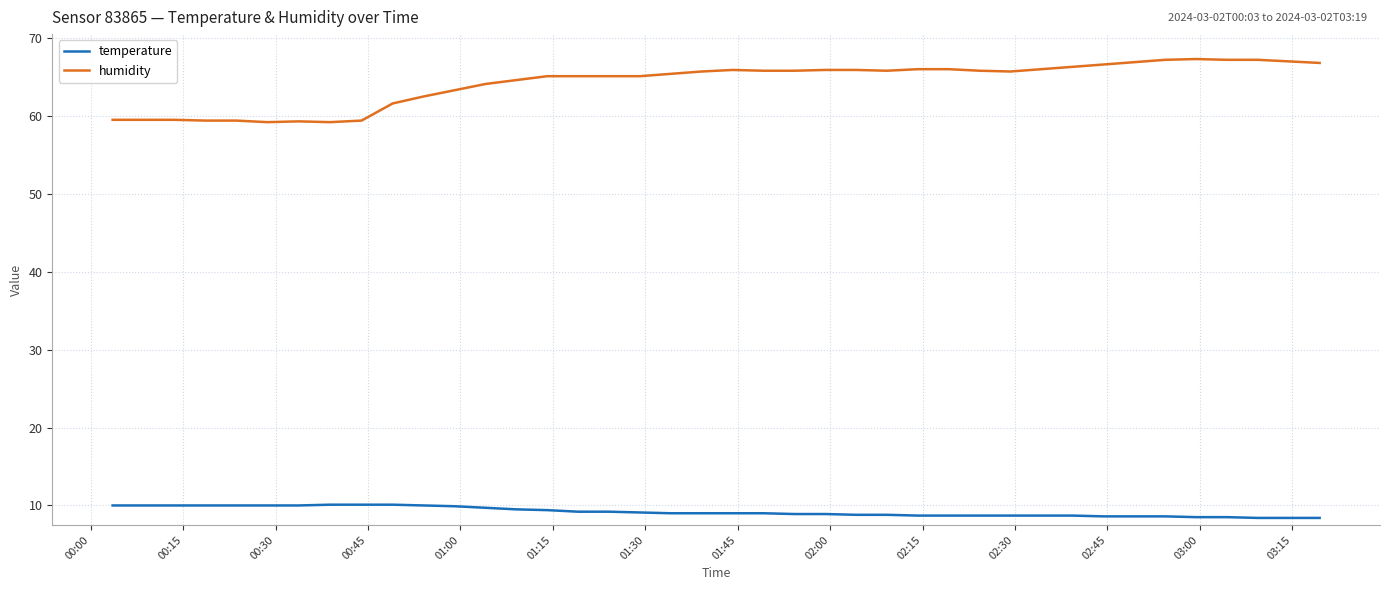

How many categories are shown in the chart?

40